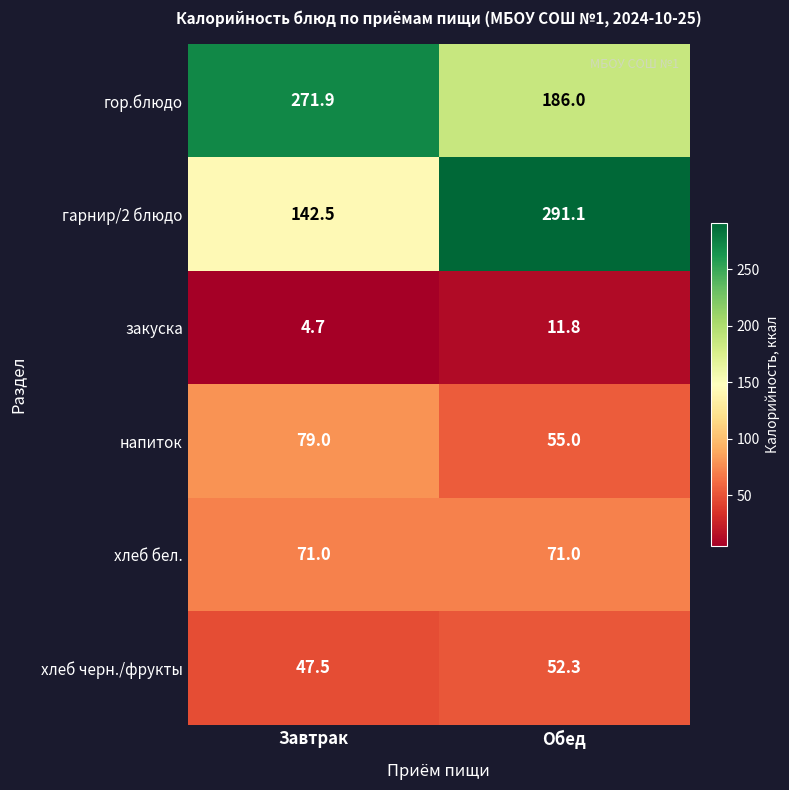

Read the хлеб бел. value at Завтрак.

71.0